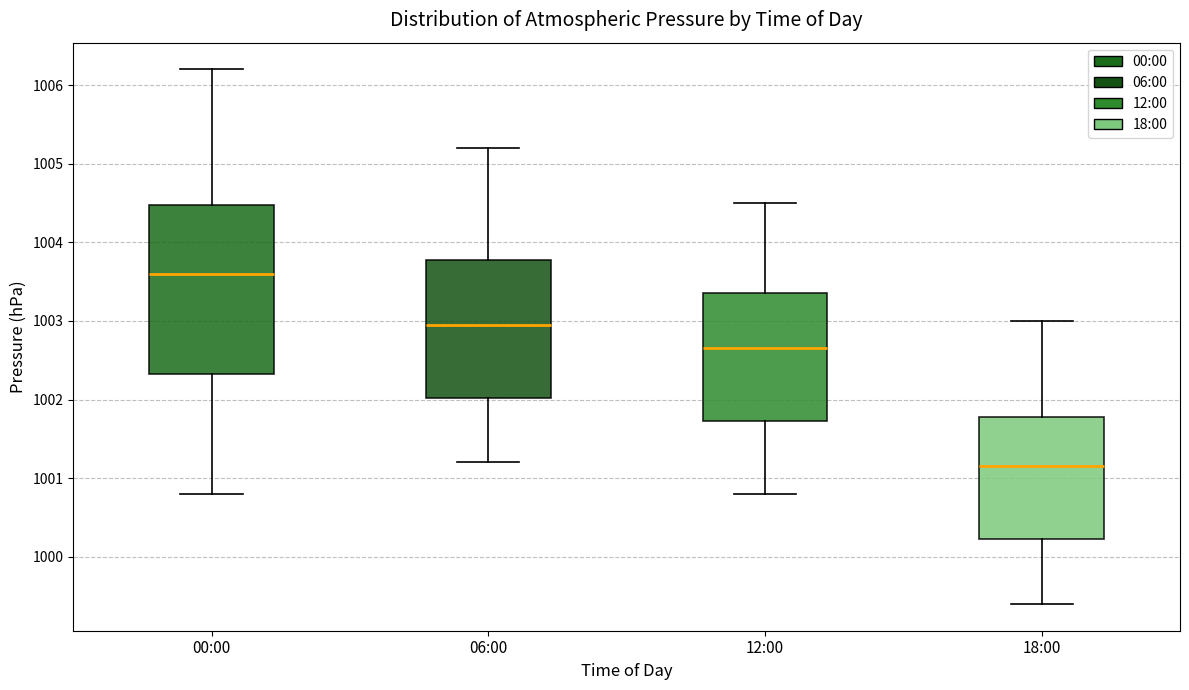

Which box's median line is the highest?

00:00